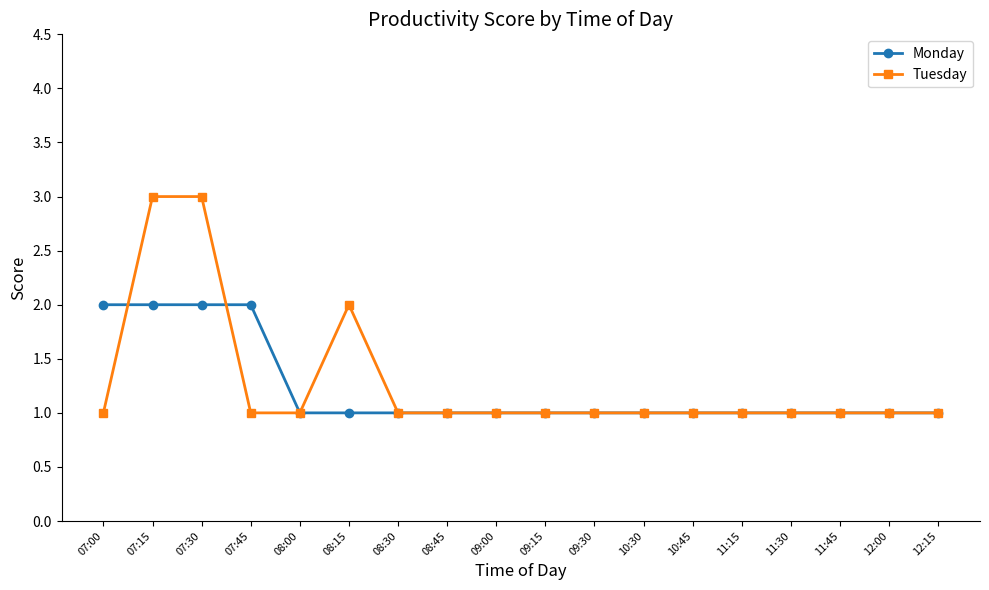

Which series has the widest spread of values?

Tuesday